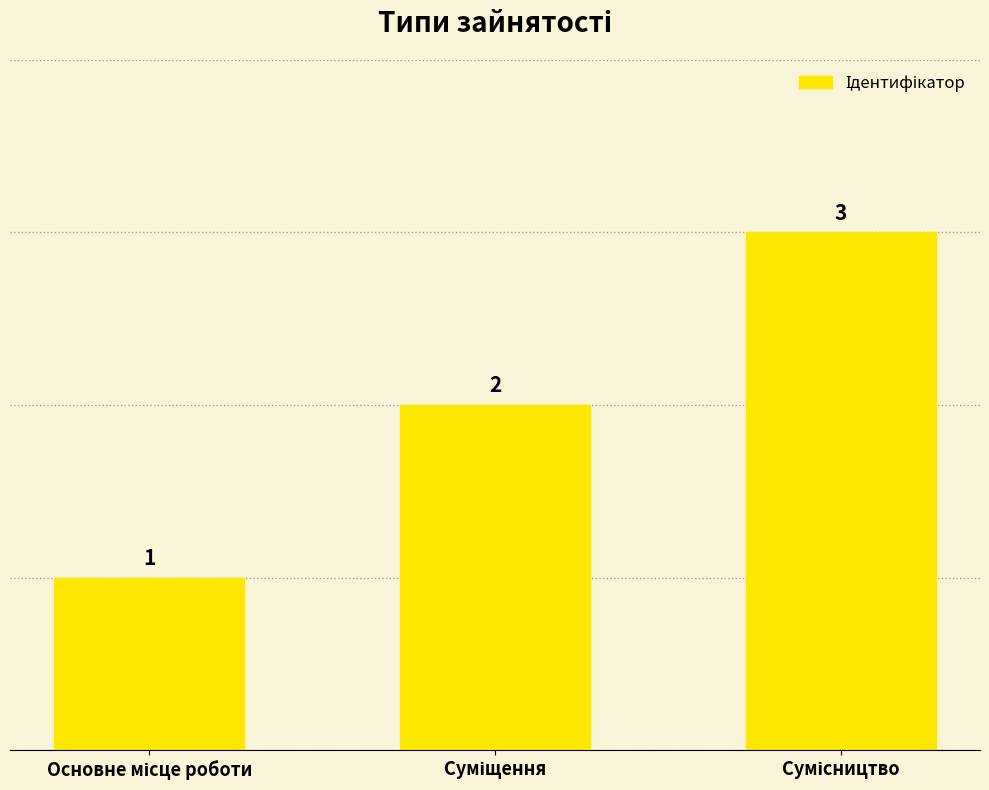

Count the values in the range 1 to 3.

3